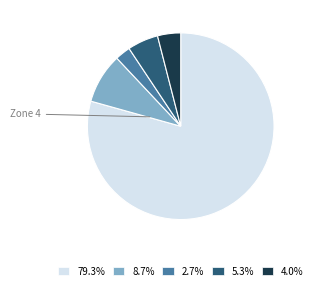

Is there any slice that represents more than half of the pie?

Yes